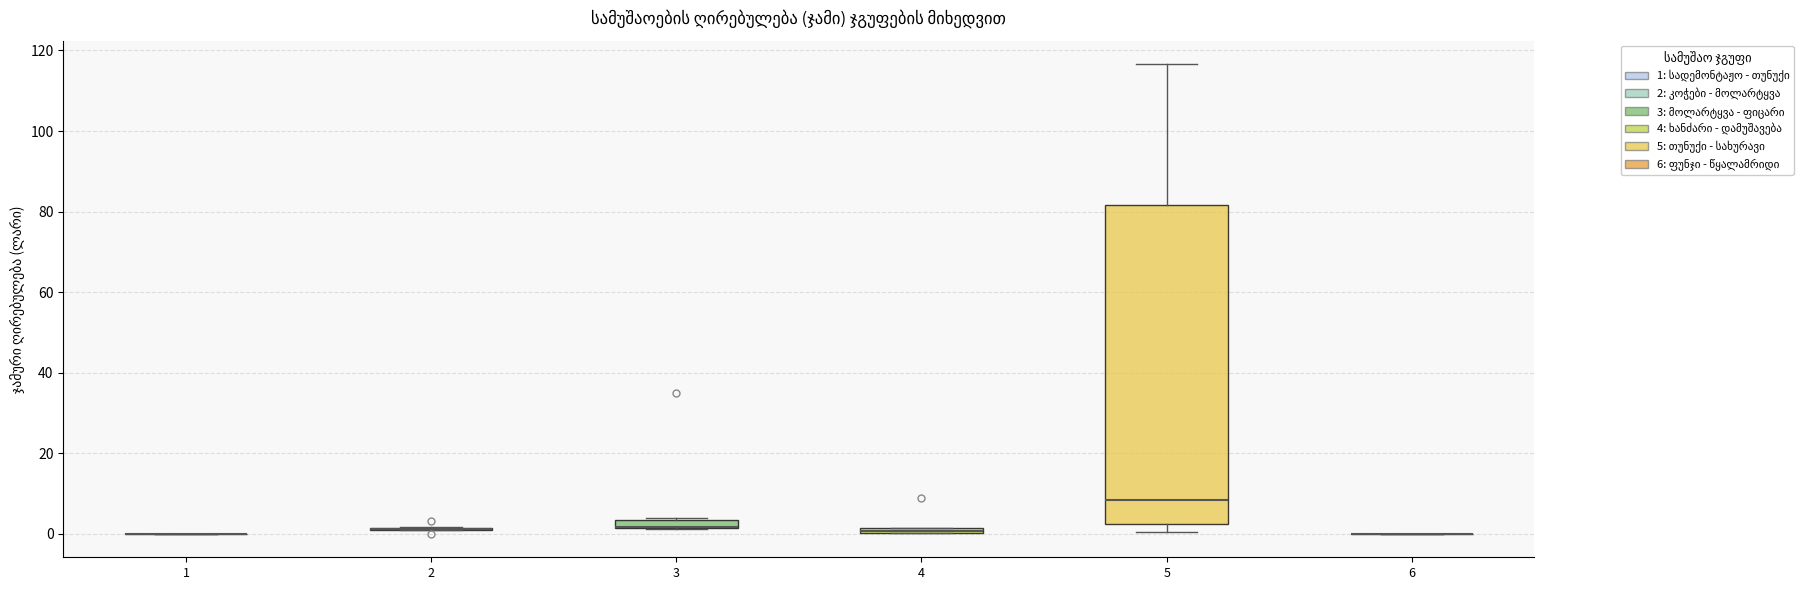

Which box is the tallest, from its lower edge to its upper edge?

5